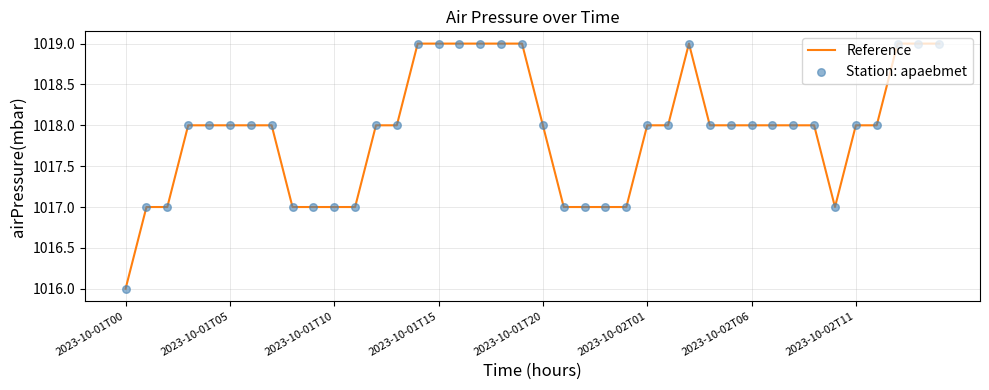

What is the minimum value shown in the chart?

1016